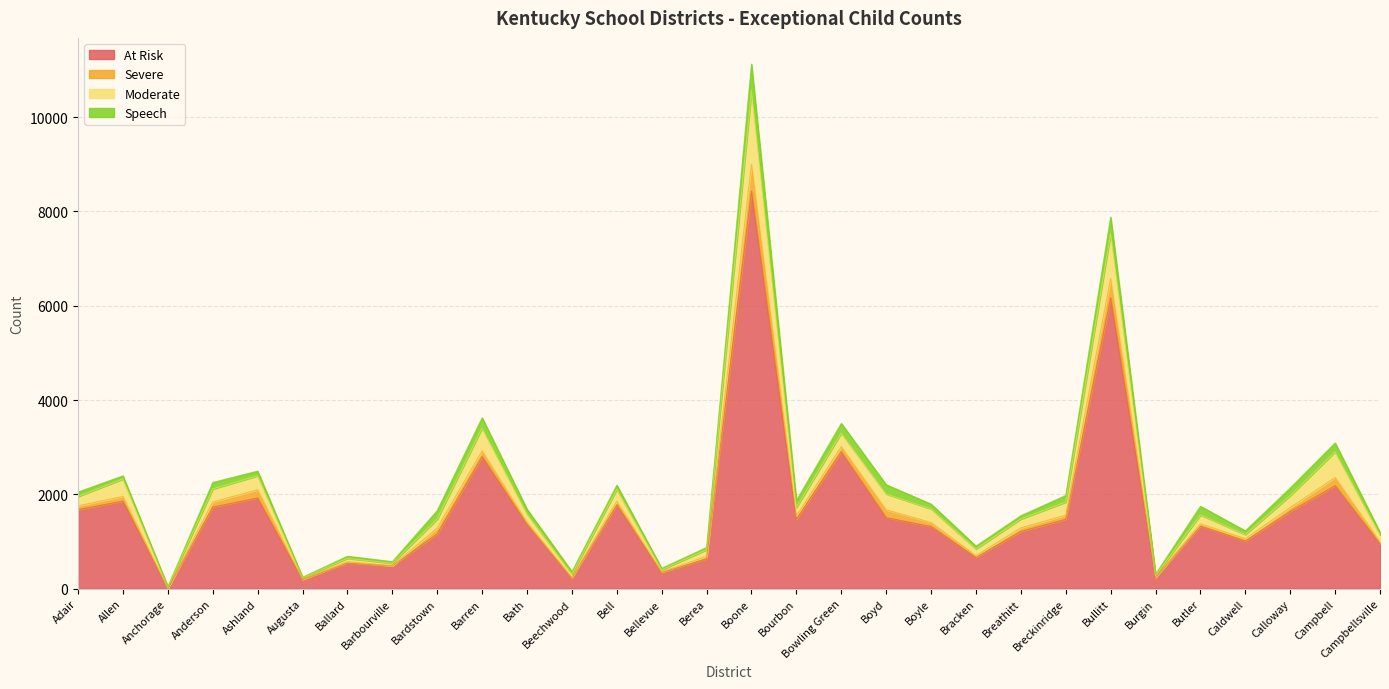

What position from the right is Bath?

20